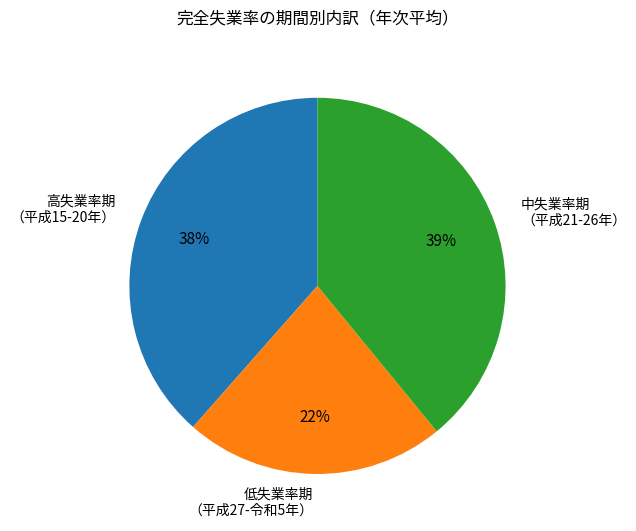

How many slices are in this pie chart?

3